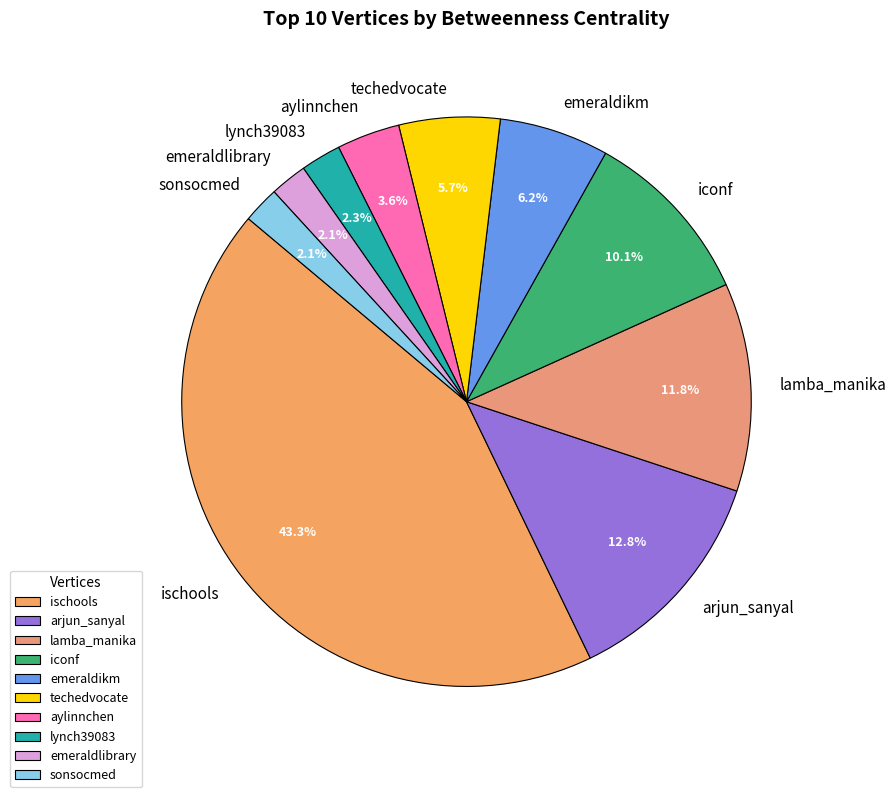

To the nearest percent, what percentage of the pie is emeraldlibrary?

2%